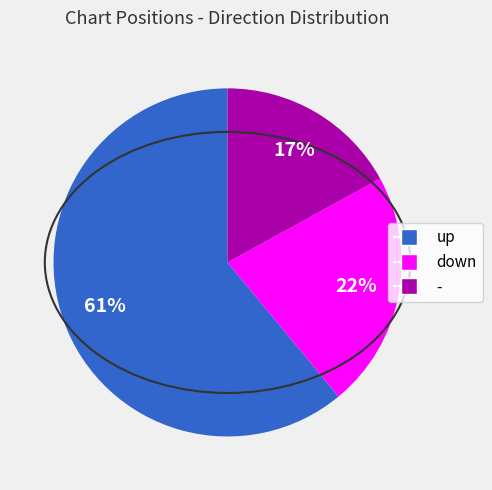

To the nearest percent, what percentage of the pie is up?

61%